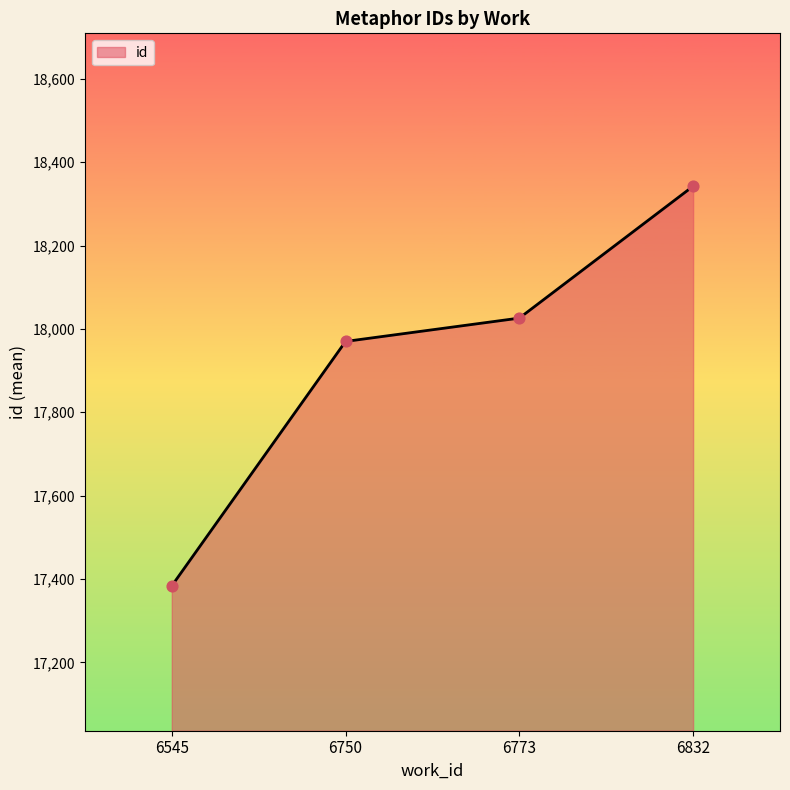

Approximately how many times larger is the value at 6832 compared to 6750?

1.0